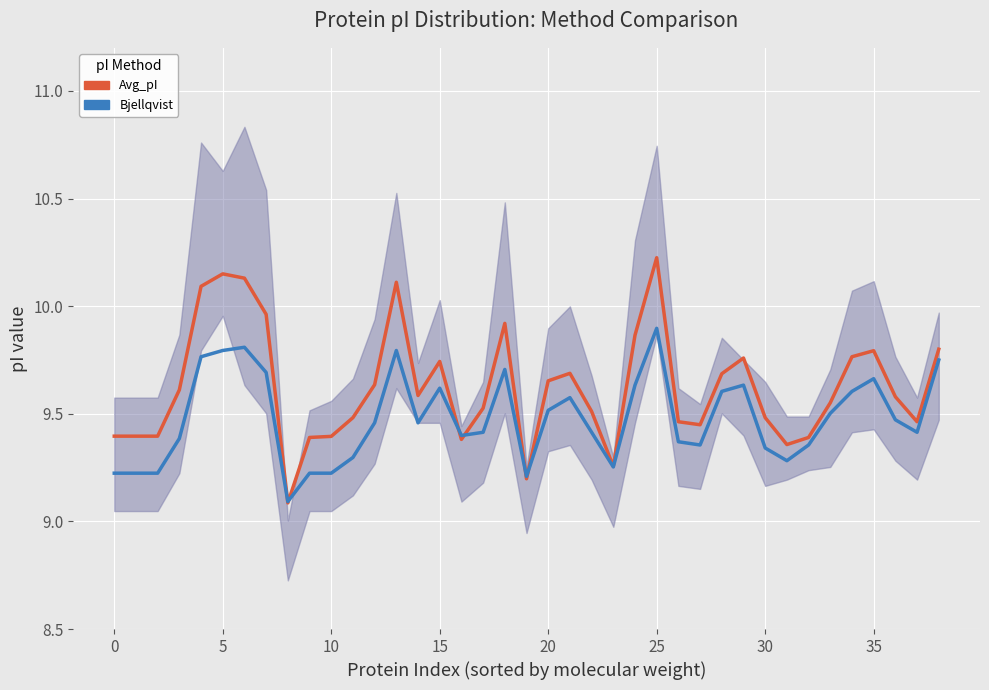

At which category does the chart reach its peak across all series?

25